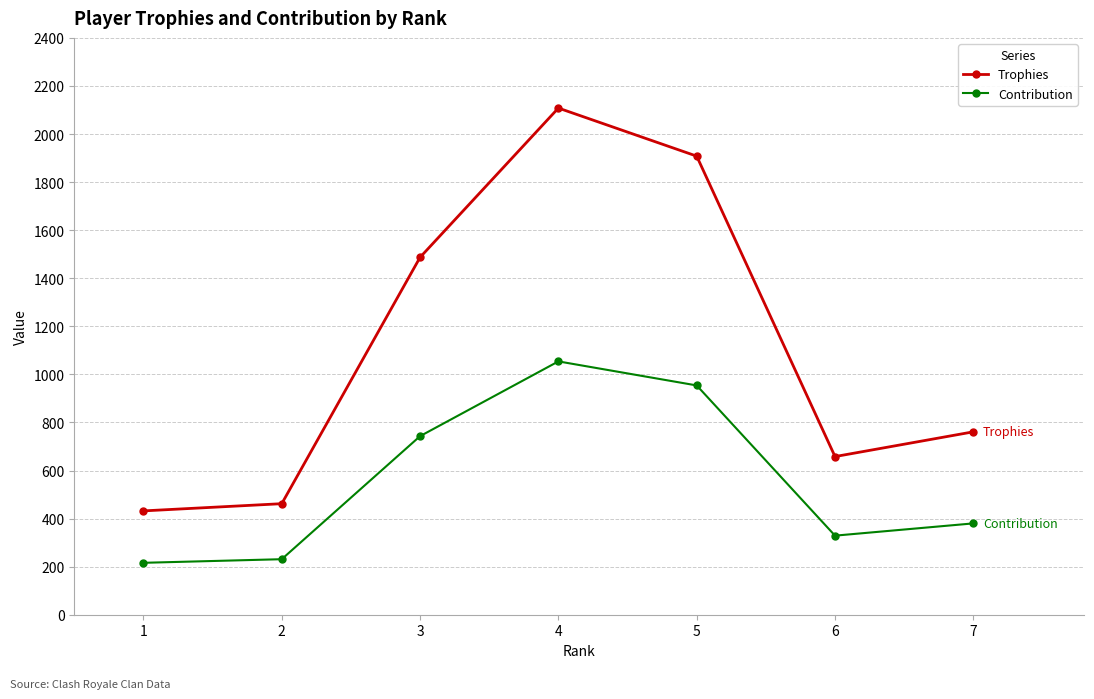

Is it true that Contribution equals 336 at 2?

False